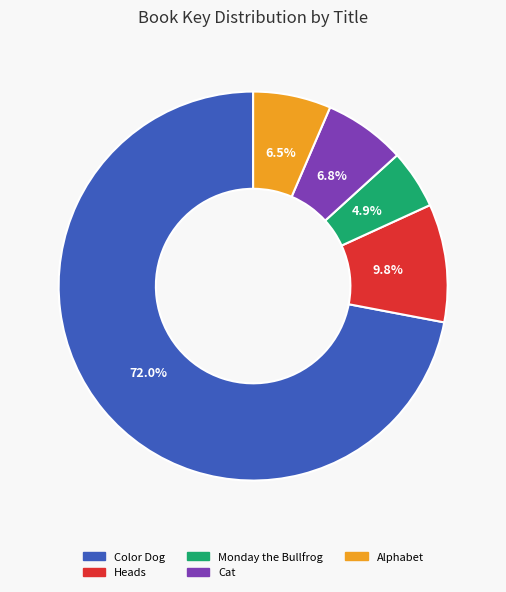

Is it true that Cat is 1% of the pie?

False